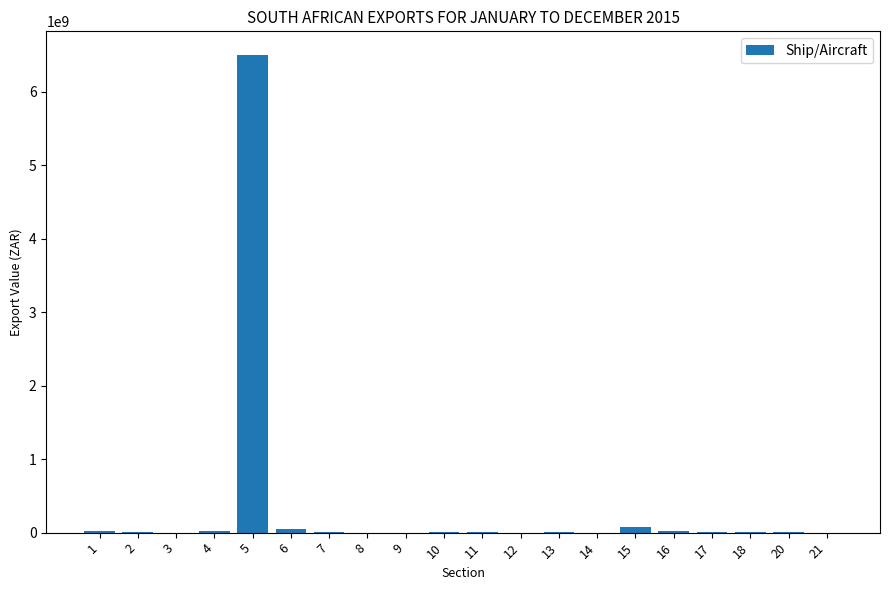

What is the greatest value displayed?

6493921855